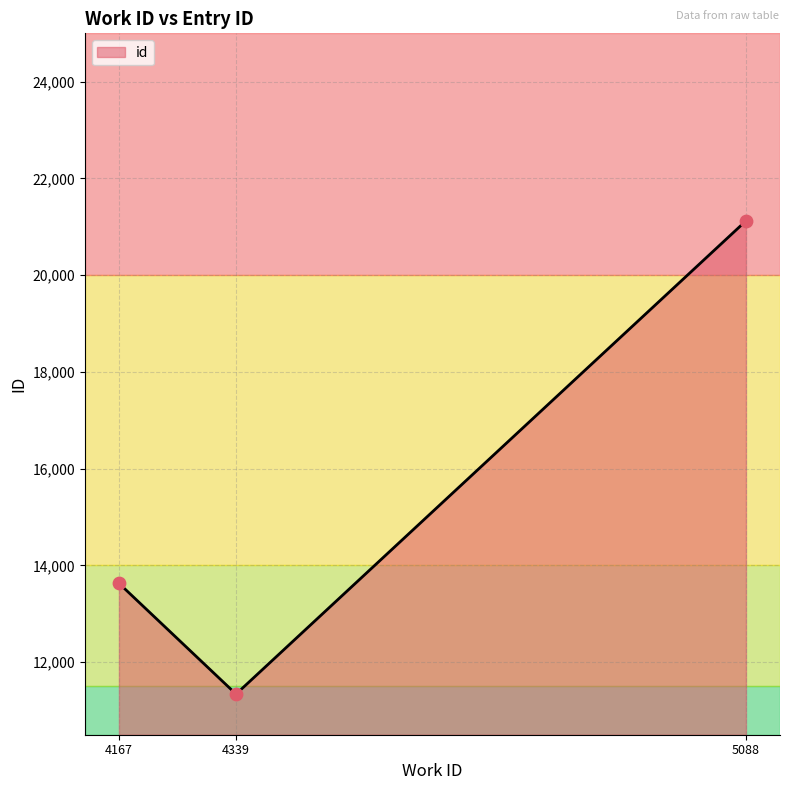

Which has a higher value, 5088 or 4167?

5088